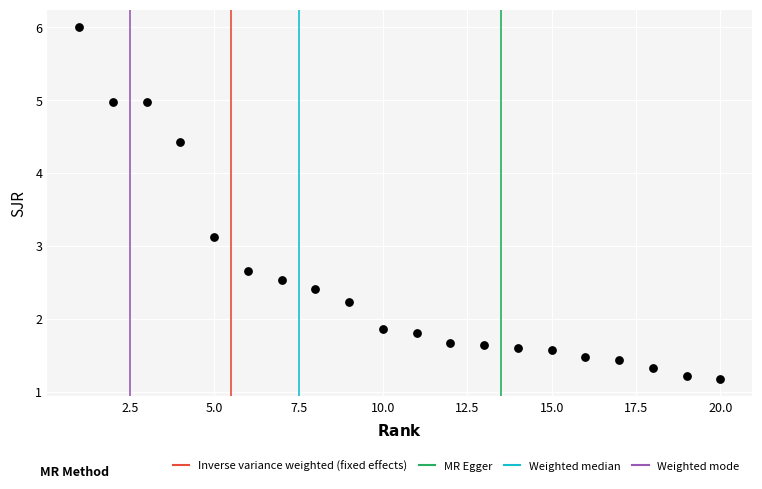

What is the range of Y values (max minus min)?

4.8